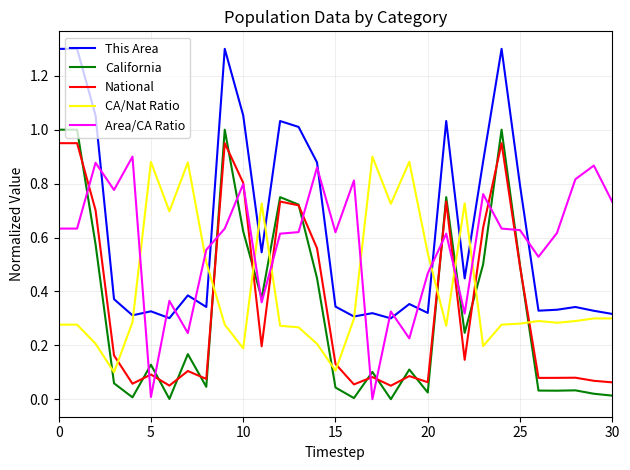

What is the sum of all CA/Nat Ratio values?

12.7